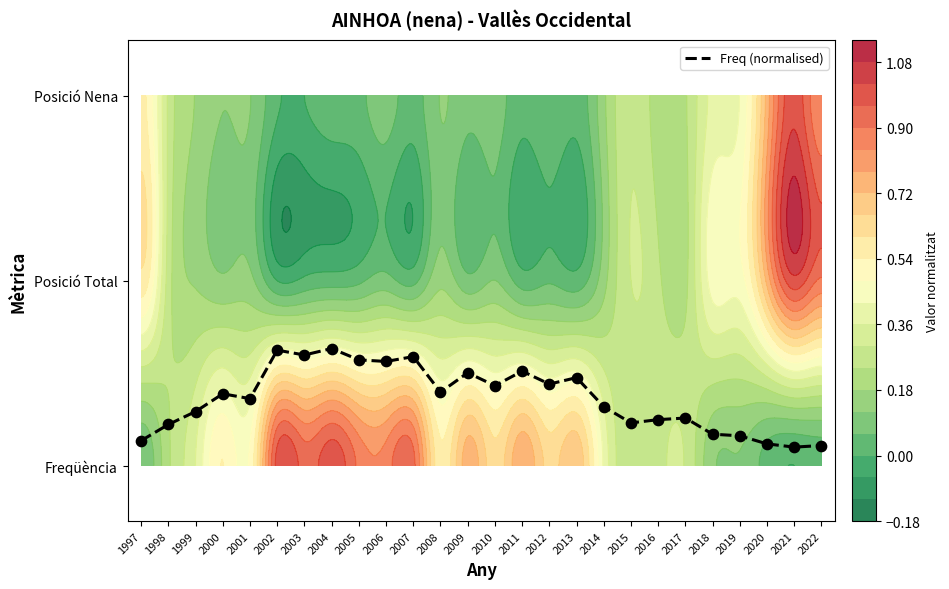

List the labels in order of value, largest first.

2004, 2002, 2003, 2007, 2005, 2006, 2011, 2009, 2013, 2012, 2010, 2008, 2000, 2001, 2014, 1999, 2017, 2016, 2015, 1998, 2018, 2019, 1997, 2020, 2022, 2021